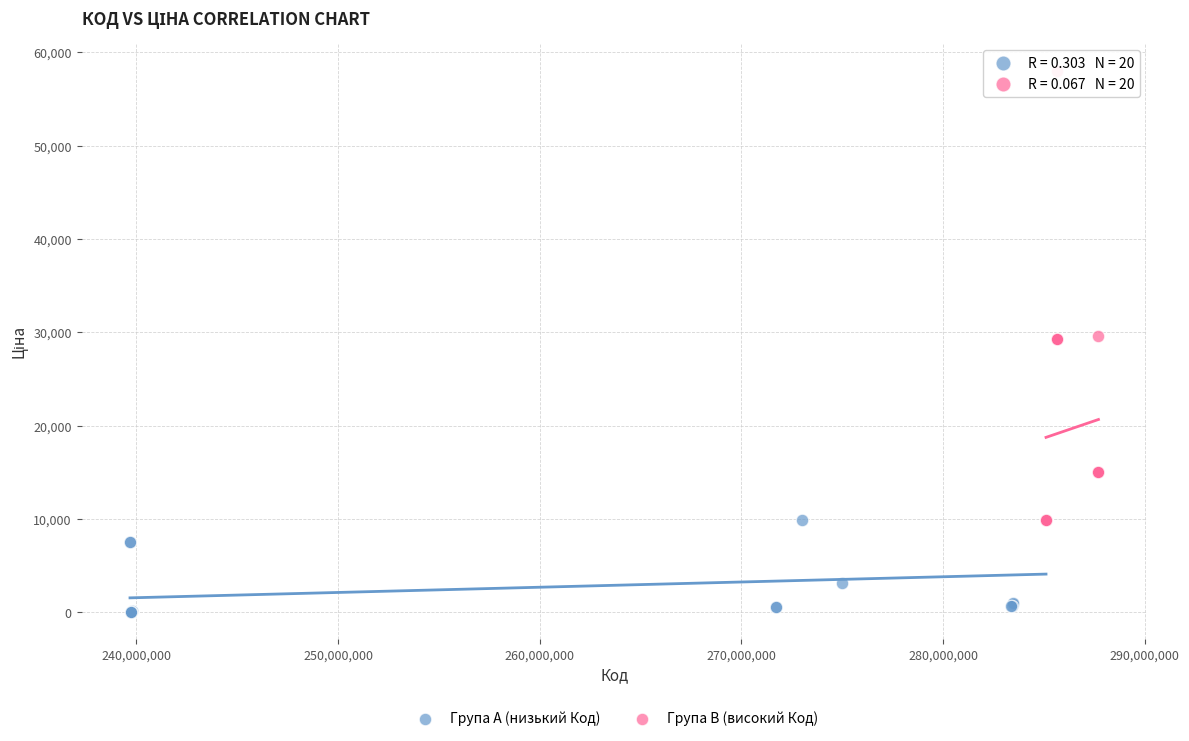

Which series has the largest Y range (max minus min)?

Група B (високий Код)